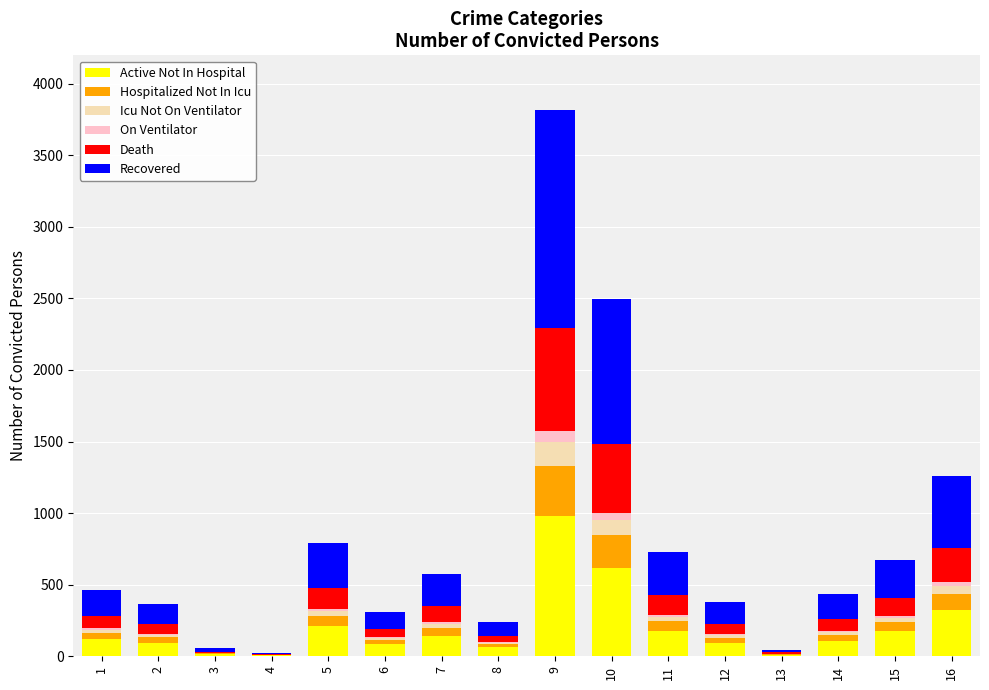

How many distinct data groups are displayed?

6